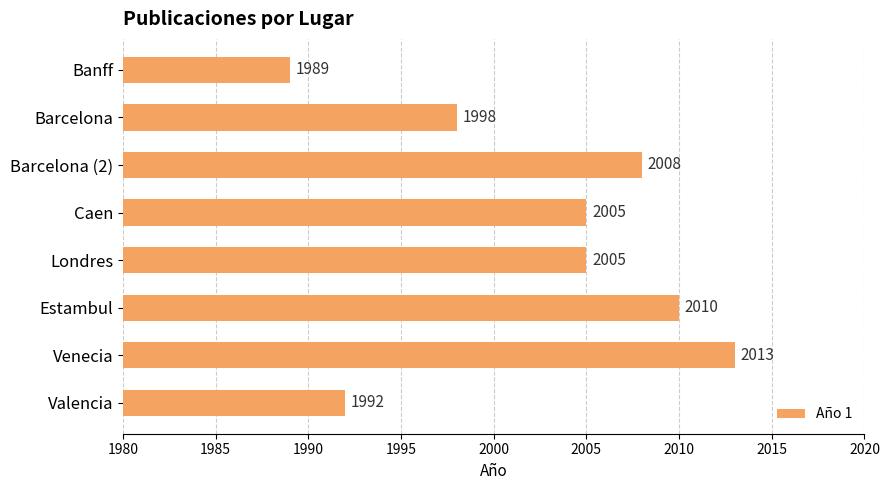

True or false: the data shows 497 at Barcelona (2).

False